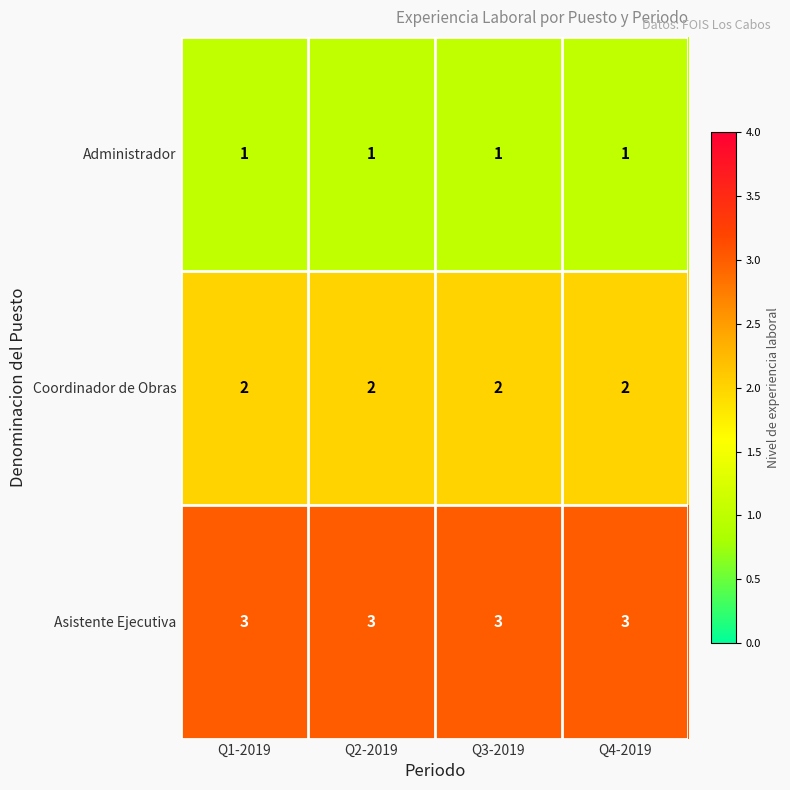

True or false: Administrador has a value of 2 at Q3-2019.

False